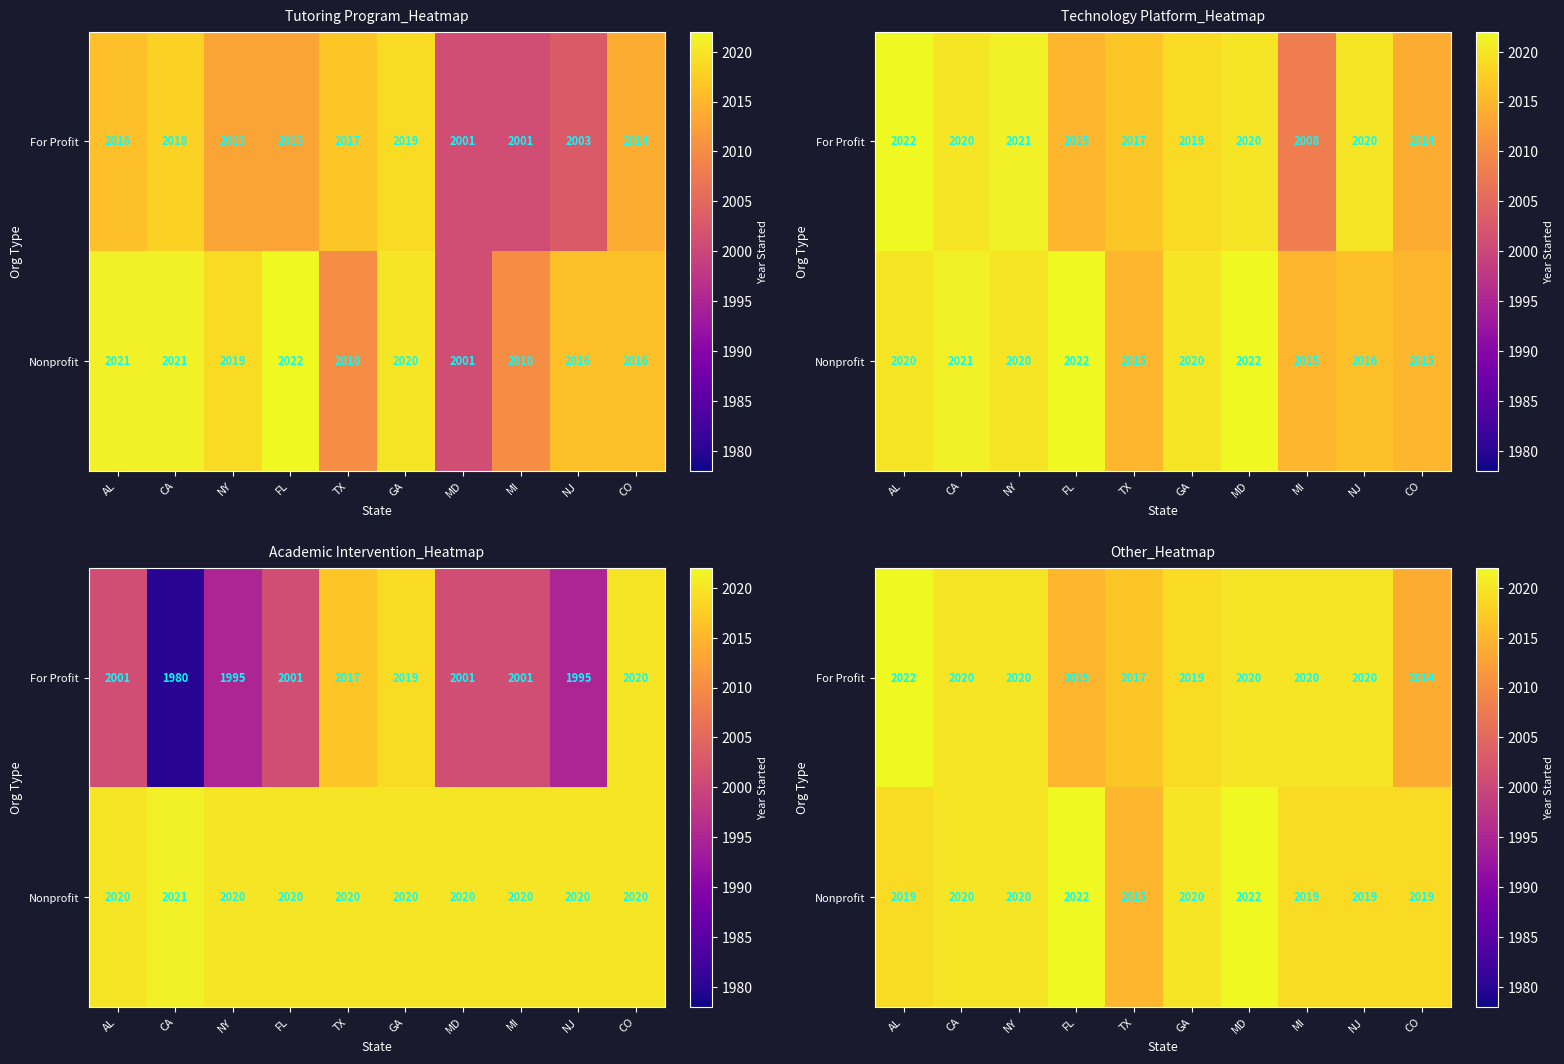

Which has a higher value, CA or GA?

CA